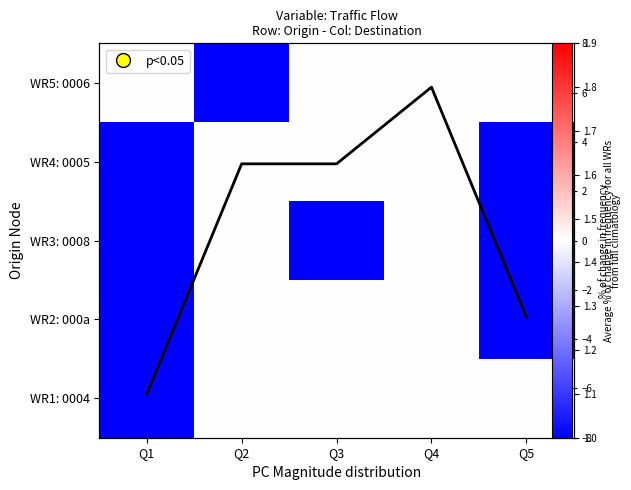

Which series has the largest total across all categories?

Avg trend